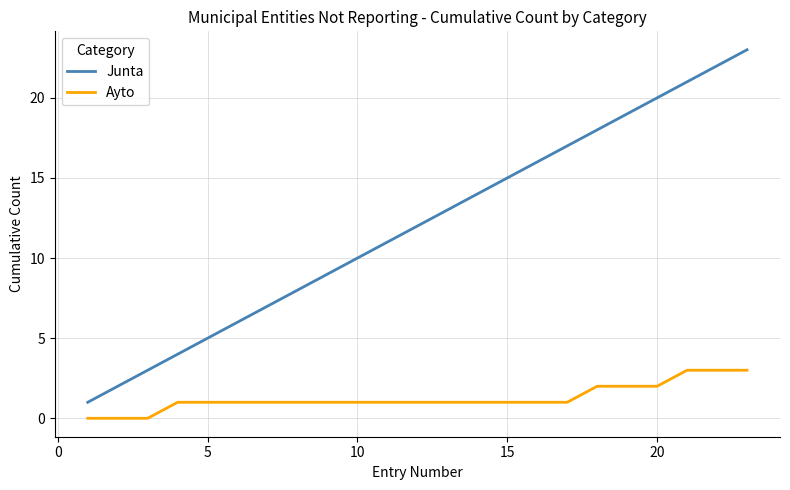

Which series has the largest total across all categories?

Junta